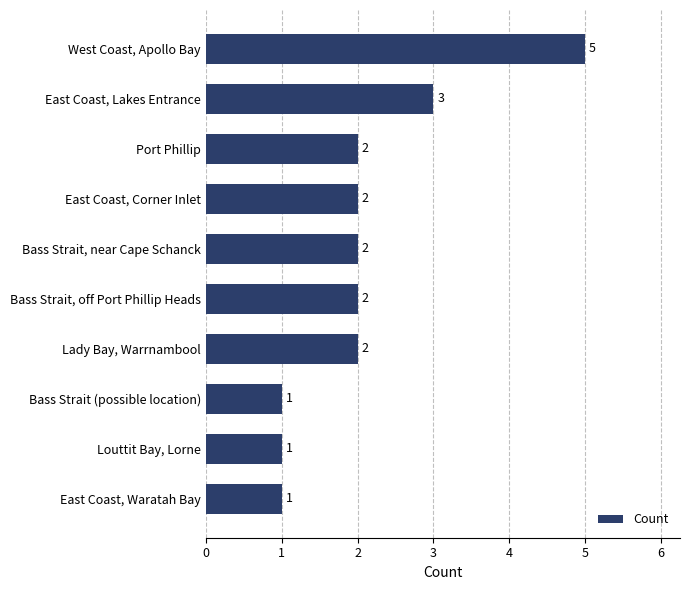

The chart shows a value of 2 at Louttit Bay, Lorne. True or false?

False